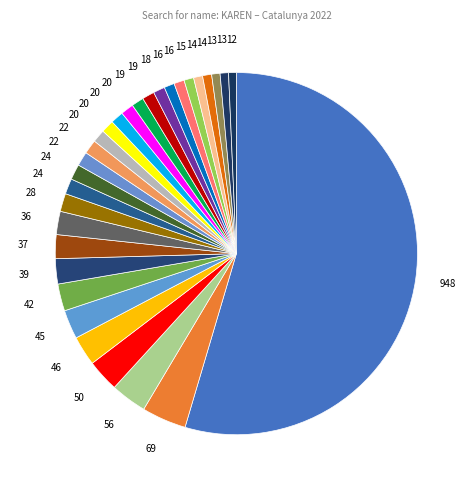

Does any single category account for the majority?

Yes